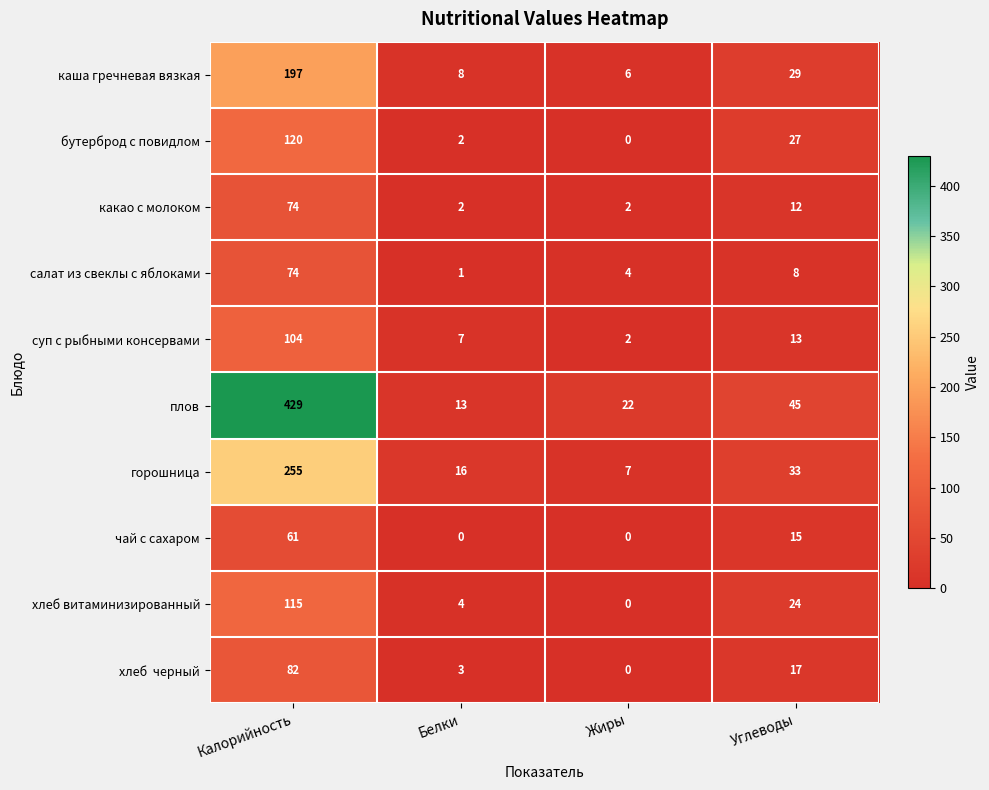

At which label does салат из свеклы с яблоками reach its minimum?

Белки